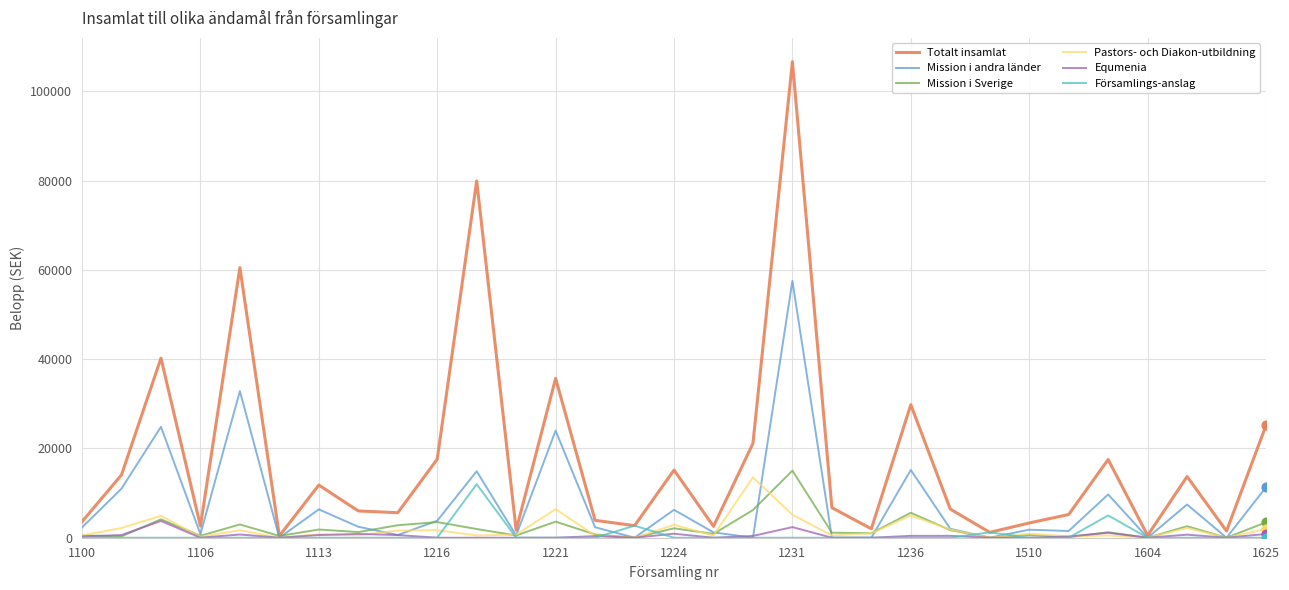

What is the highest value of the Mission i Sverige series?

15030